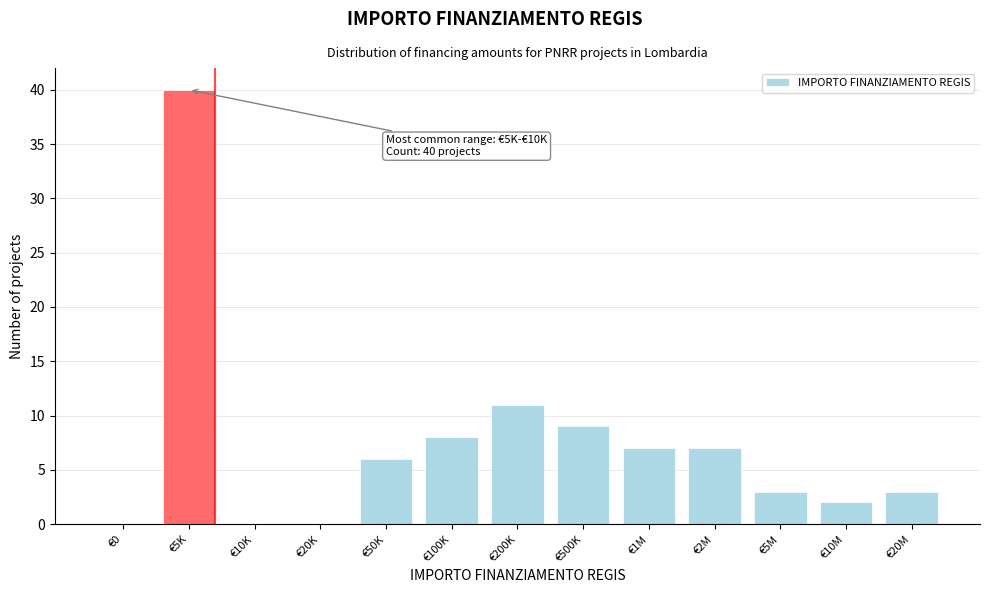

Reading right to left, what are all the values shown in this chart?

€20M=3	€10M=2	€5M=3	€2M=7	€1M=7	€500K=9	€200K=11	€100K=8	€50K=6	€20K=0	€10K=0	€5K=40	€0=0